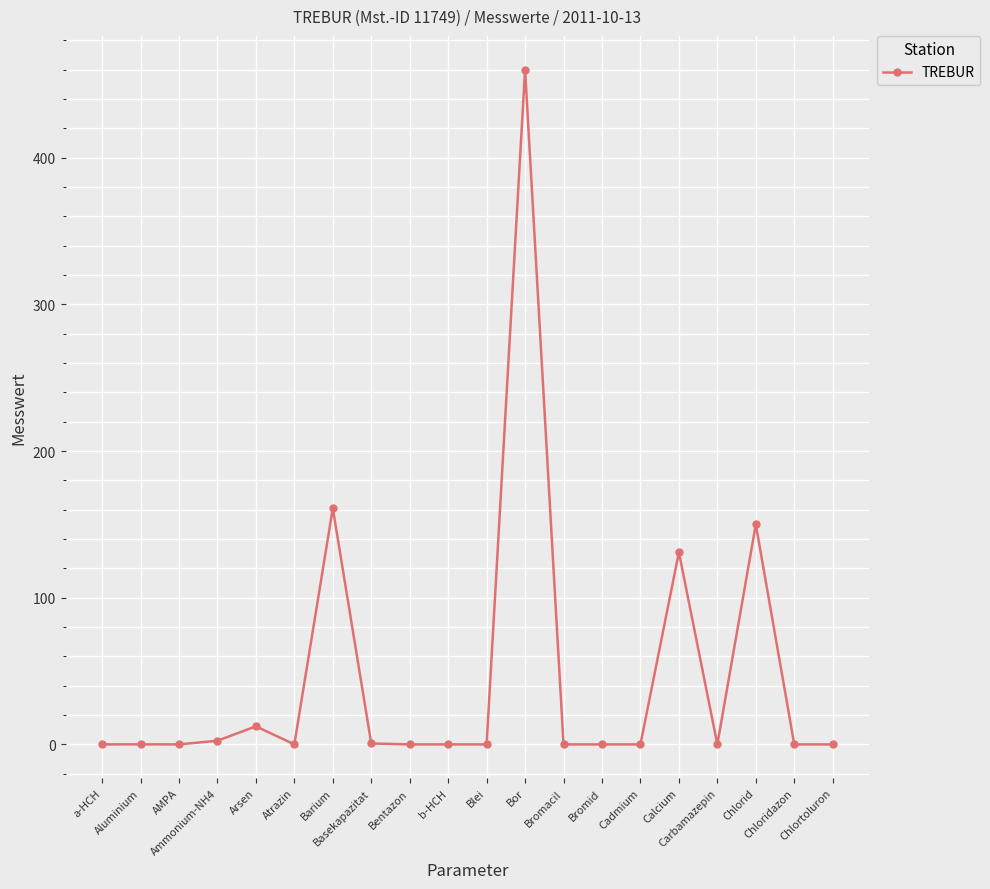

What is the average value?

45.9